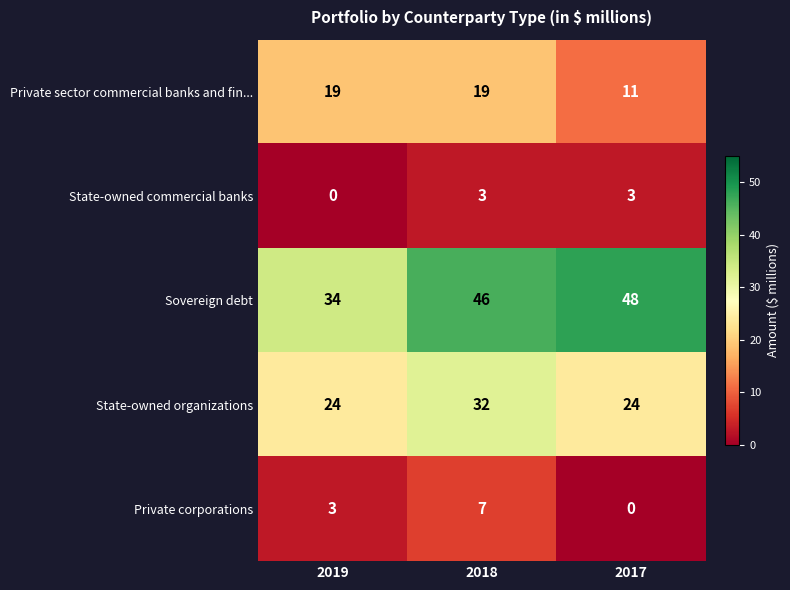

Reading left to right, extract all data points from this chart.

Private sector commercial banks and fin...: 19	19	11
State-owned commercial banks: 0	3	3
Sovereign debt: 34	46	48
State-owned organizations: 24	32	24
Private corporations: 3	7	0